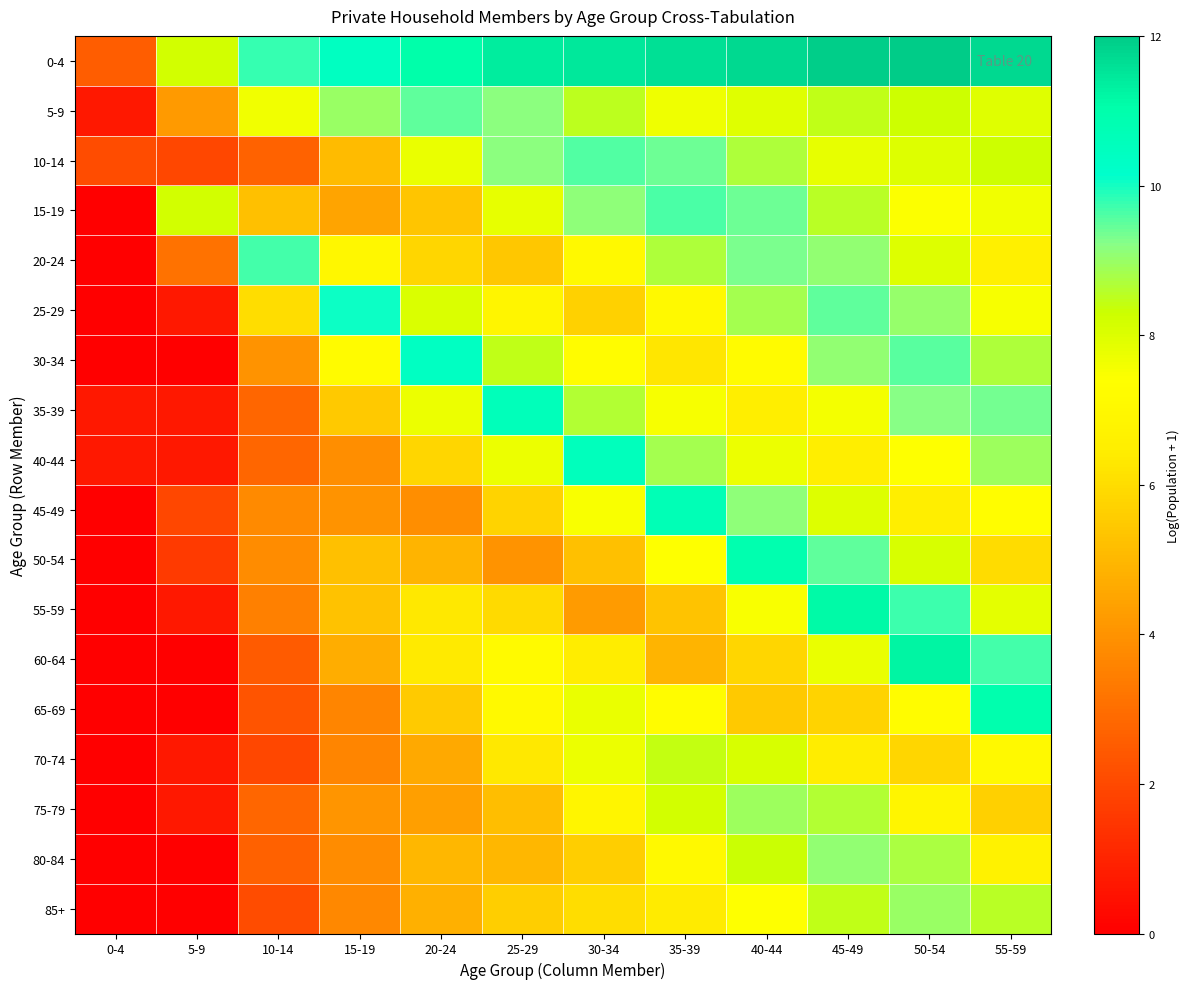

Reading left to right, transcribe all the data shown in this chart.

0-4: 0-4=2.6	5-9=8.2	10-14=9.8	15-19=10.4	20-24=11.0	25-29=11.4	30-34=11.5	35-39=11.6	40-44=11.7	45-49=11.9	50-54=12.0	55-59=11.7
5-9: 0-4=0.7	5-9=4.2	10-14=7.6	15-19=9.0	20-24=9.5	25-29=9.2	30-34=8.5	35-39=7.7	40-44=7.9	45-49=8.5	50-54=8.3	55-59=7.9
10-14: 0-4=2.1	5-9=1.9	10-14=2.7	15-19=5.1	20-24=7.8	25-29=9.2	30-34=9.6	35-39=9.4	40-44=8.7	45-49=7.8	50-54=8.0	55-59=8.3
15-19: 0-4=0.0	5-9=8.2	10-14=5.2	15-19=4.5	20-24=5.4	25-29=7.8	30-34=9.1	35-39=9.6	40-44=9.4	45-49=8.6	50-54=7.4	55-59=7.6
20-24: 0-4=0.0	5-9=3.1	10-14=9.7	15-19=7.0	20-24=5.9	25-29=5.4	30-34=7.1	35-39=8.7	40-44=9.3	45-49=9.1	50-54=8.0	55-59=6.6
25-29: 0-4=0.0	5-9=0.7	10-14=6.0	15-19=10.0	20-24=8.0	25-29=6.8	30-34=5.7	35-39=7.1	40-44=8.8	45-49=9.5	50-54=9.0	55-59=7.5
30-34: 0-4=0.0	5-9=0.0	10-14=4.0	15-19=7.2	20-24=10.4	25-29=8.5	30-34=7.2	35-39=6.2	40-44=7.2	45-49=9.1	50-54=9.6	55-59=8.7
35-39: 0-4=0.7	5-9=0.7	10-14=2.8	15-19=5.5	20-24=7.7	25-29=10.6	30-34=8.6	35-39=7.5	40-44=6.5	45-49=7.6	50-54=9.2	55-59=9.3
40-44: 0-4=0.7	5-9=0.7	10-14=2.8	15-19=3.9	20-24=5.8	25-29=7.7	30-34=10.6	35-39=8.8	40-44=7.7	45-49=6.5	50-54=7.4	55-59=8.9
45-49: 0-4=0.0	5-9=1.9	10-14=3.8	15-19=4.0	20-24=3.9	25-29=5.7	30-34=7.5	35-39=10.7	40-44=9.1	45-49=8.0	50-54=6.5	55-59=7.3
50-54: 0-4=0.0	5-9=1.6	10-14=3.8	15-19=5.2	20-24=4.9	25-29=4.0	30-34=5.2	35-39=7.4	40-44=10.9	45-49=9.5	50-54=8.1	55-59=6.0
55-59: 0-4=0.0	5-9=0.7	10-14=3.5	15-19=5.3	20-24=6.3	25-29=5.9	30-34=4.2	35-39=5.3	40-44=7.5	45-49=11.1	50-54=9.7	55-59=7.9
60-64: 0-4=0.0	5-9=0.0	10-14=2.5	15-19=4.7	20-24=6.4	25-29=7.2	30-34=6.4	35-39=4.9	40-44=5.8	45-49=7.8	50-54=11.2	55-59=9.7
65-69: 0-4=0.0	5-9=0.0	10-14=2.3	15-19=3.6	20-24=5.5	25-29=7.1	30-34=7.8	35-39=7.3	40-44=5.5	45-49=5.8	50-54=7.2	55-59=11.0
70-74: 0-4=0.0	5-9=0.7	10-14=1.9	15-19=3.6	20-24=4.6	25-29=6.3	30-34=7.7	35-39=8.4	40-44=8.1	45-49=6.4	50-54=5.8	55-59=7.1
75-79: 0-4=0.0	5-9=0.7	10-14=2.8	15-19=4.0	20-24=4.3	25-29=5.2	30-34=6.9	35-39=8.2	40-44=8.9	45-49=8.6	50-54=6.8	55-59=5.6
80-84: 0-4=0.0	5-9=0.0	10-14=2.6	15-19=3.8	20-24=5.0	25-29=5.0	30-34=5.6	35-39=7.1	40-44=8.3	45-49=9.1	50-54=8.8	55-59=6.7
85+: 0-4=0.0	5-9=0.0	10-14=2.1	15-19=3.7	20-24=4.8	25-29=5.6	30-34=6.0	35-39=6.4	40-44=7.4	45-49=8.5	50-54=9.0	55-59=8.6